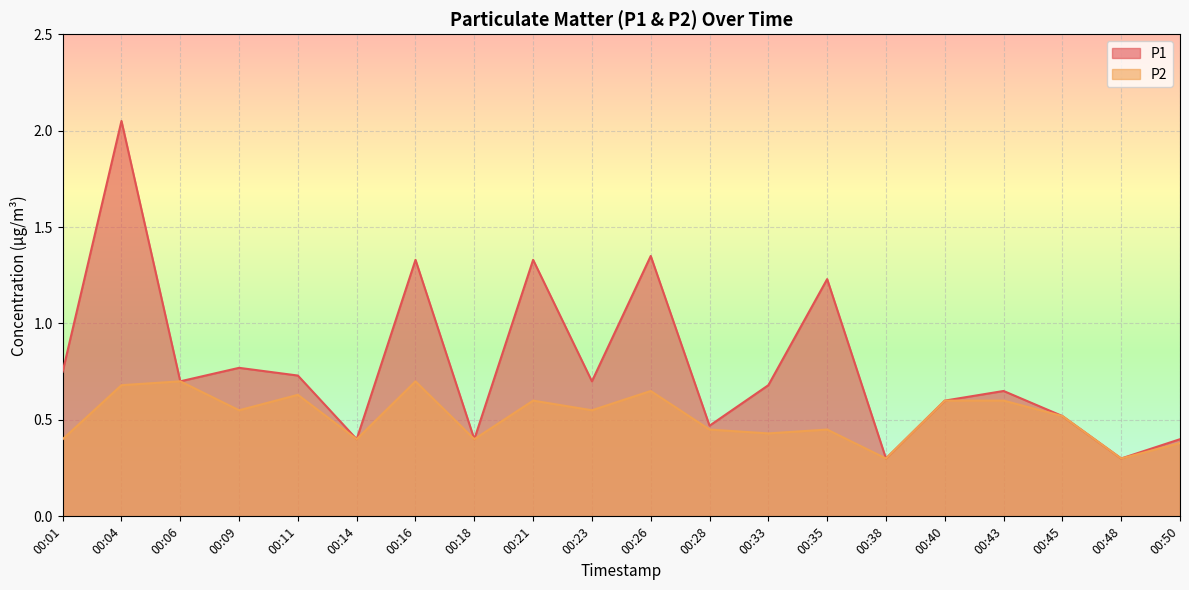

Reading left to right, what are all the values shown in this chart?

P1: 00:01=0.8	00:04=2.0	00:06=0.7	00:09=0.8	00:11=0.7	00:14=0.4	00:16=1.3	00:18=0.4	00:21=1.3	00:23=0.7	00:26=1.4	00:28=0.5	00:33=0.7	00:35=1.2	00:38=0.3	00:40=0.6	00:43=0.7	00:45=0.5	00:48=0.3	00:50=0.4
P2: 00:01=0.4	00:04=0.7	00:06=0.7	00:09=0.6	00:11=0.6	00:14=0.4	00:16=0.7	00:18=0.4	00:21=0.6	00:23=0.6	00:26=0.7	00:28=0.5	00:33=0.4	00:35=0.5	00:38=0.3	00:40=0.6	00:43=0.6	00:45=0.5	00:48=0.3	00:50=0.4